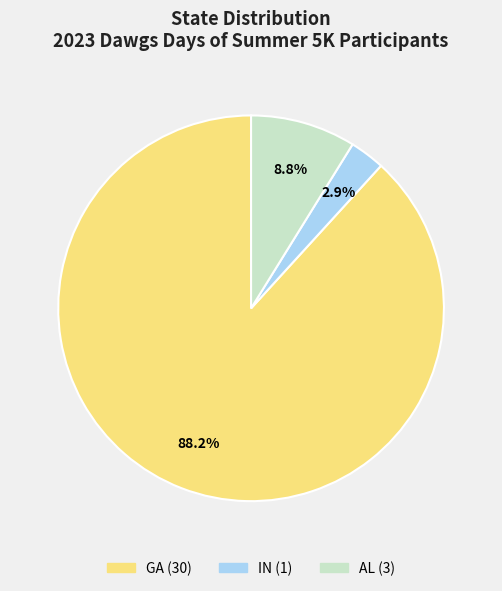

Is there any slice that represents more than half of the pie?

Yes